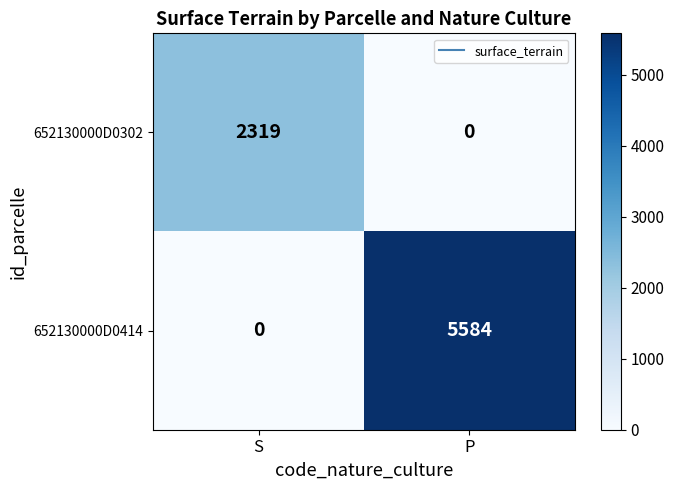

True or false: 652130000D0414 has a value of 9448 at P.

False